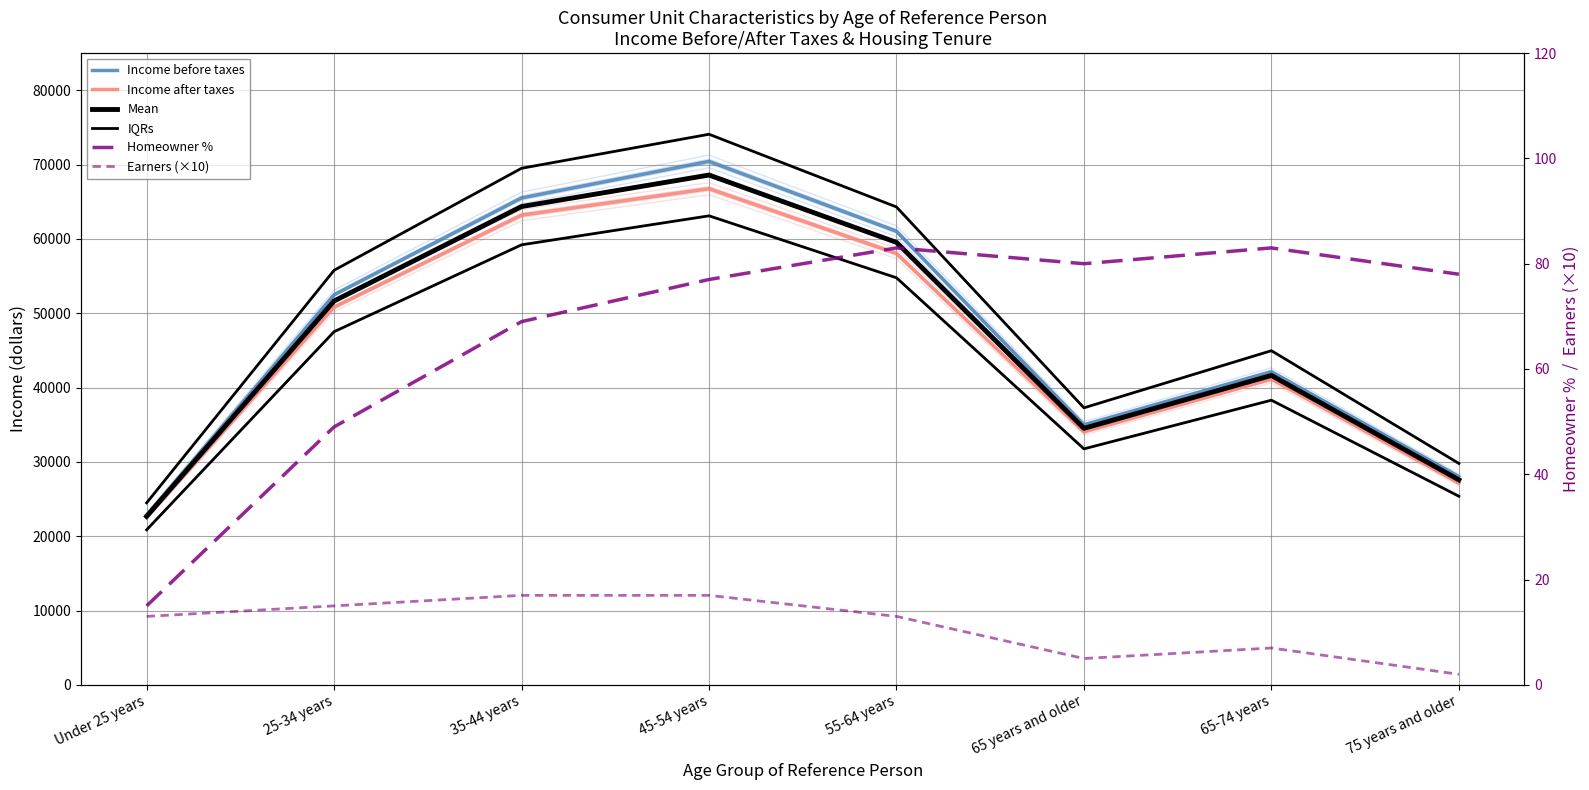

What is the difference between the Homeowner % values at Under 25 years and 25-34 years?

34.0